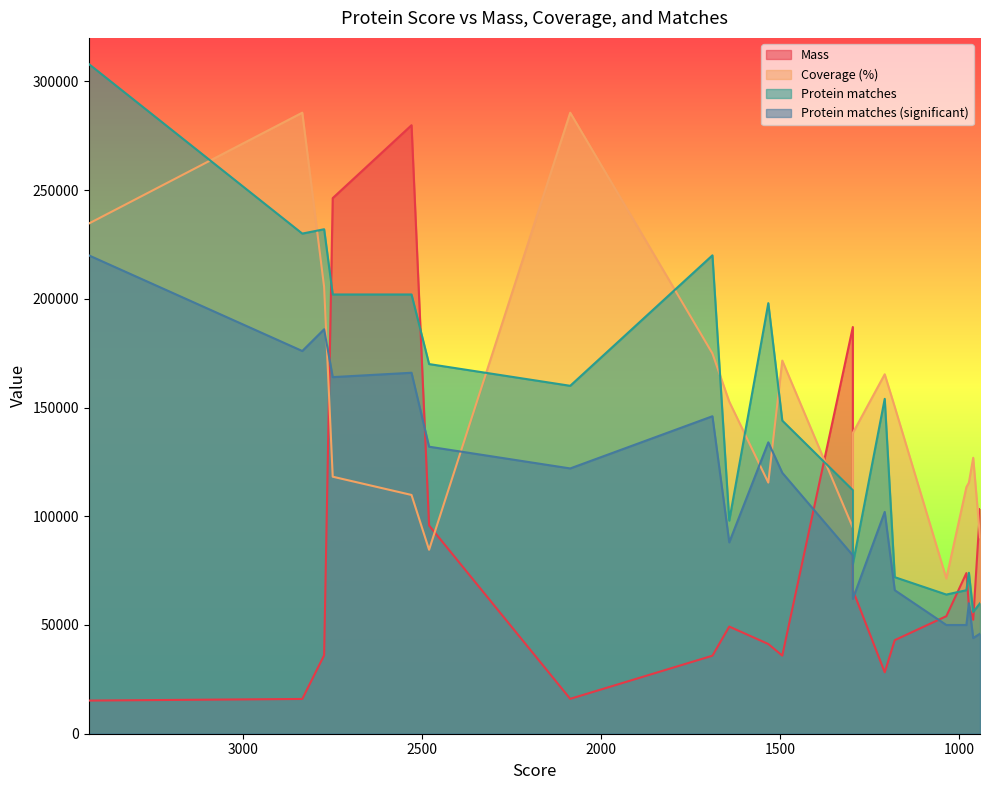

What is the minimum value shown in the chart?

15248.0